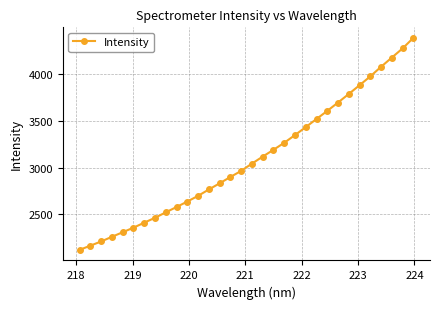

What is the difference between the maximum and minimum values?

2264.8